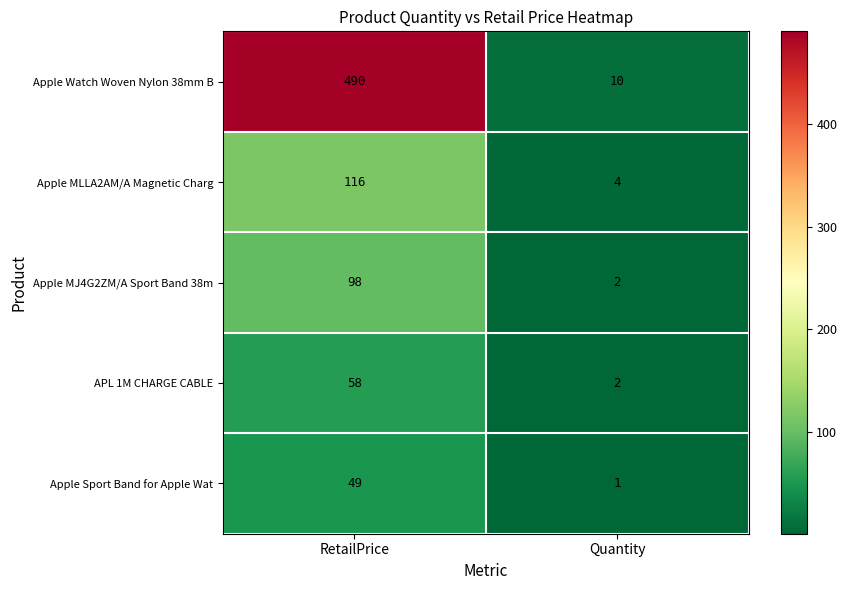

What is the total value across all series at Quantity?

19